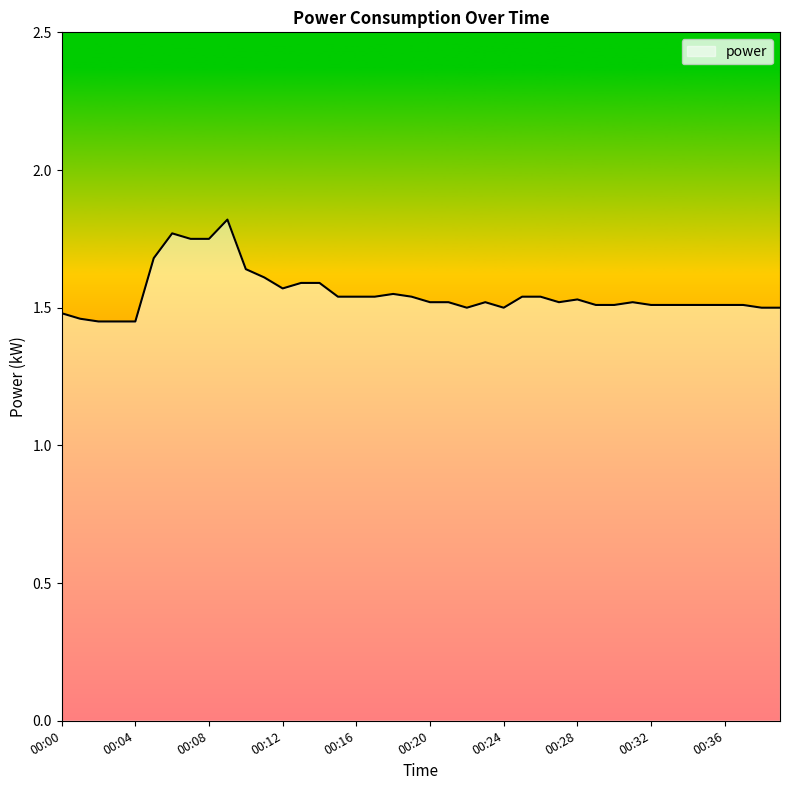

Where is the first local maximum?

00:06